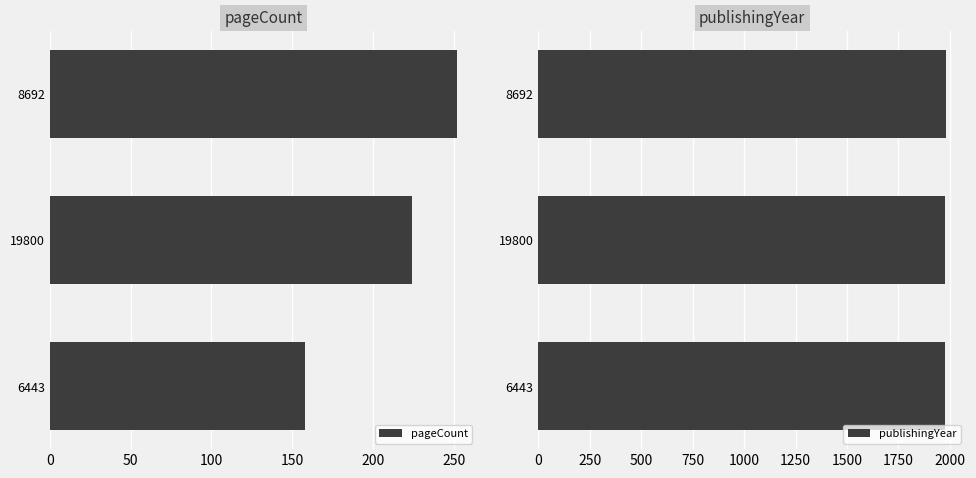

At which label is pageCount closest to 205?

19800